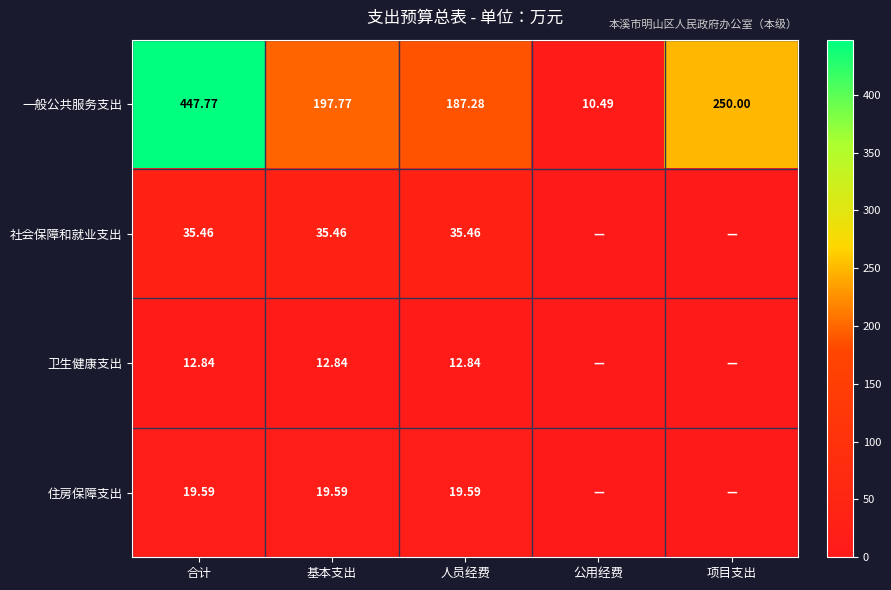

The 住房保障支出 series shows 19.6 at 人员经费. True or false?

True